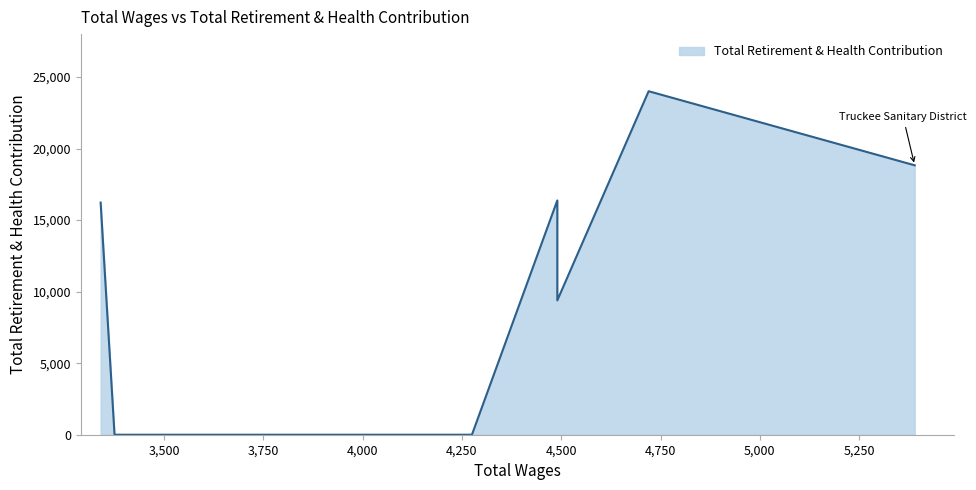

True or false: the data shows 0 at 3375.0.

True